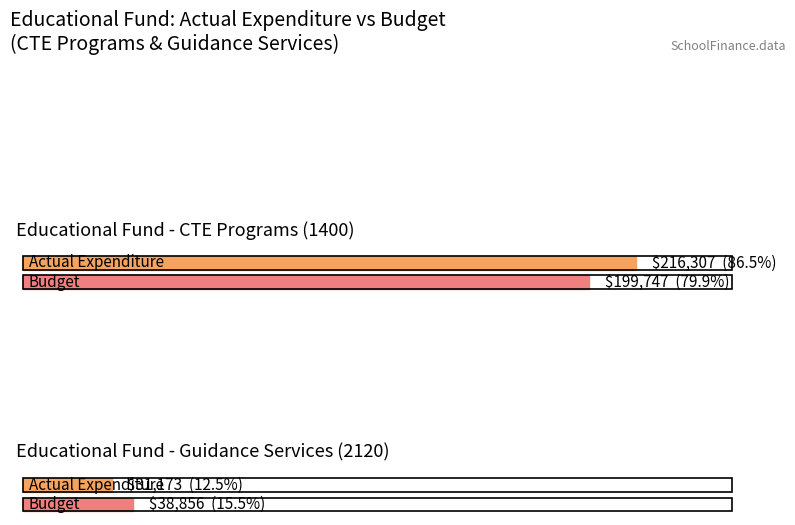

Is it true that Average utilization equals 54881 at Total Guidance?

False